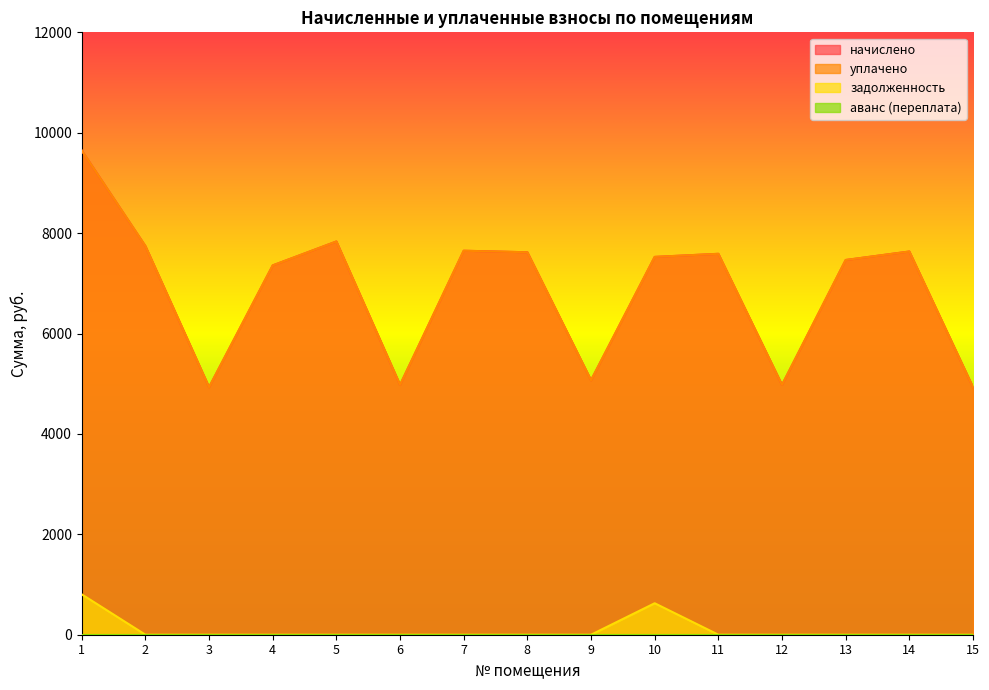

Where is the first local maximum for уплачено?

5